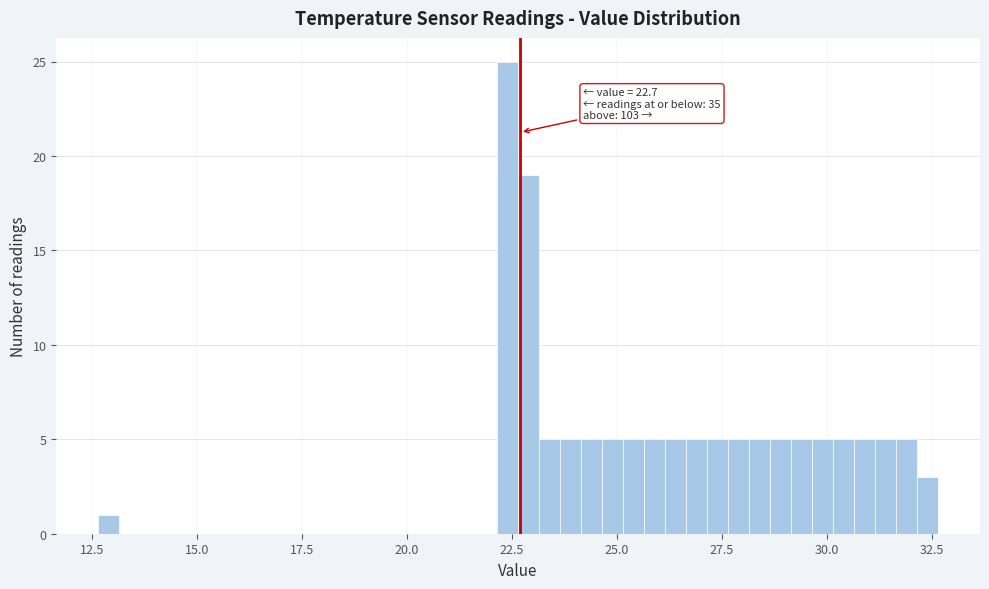

Around what value on the x-axis is the tallest bar? Give the approximate position of its centre, as read against the axis.

22.5